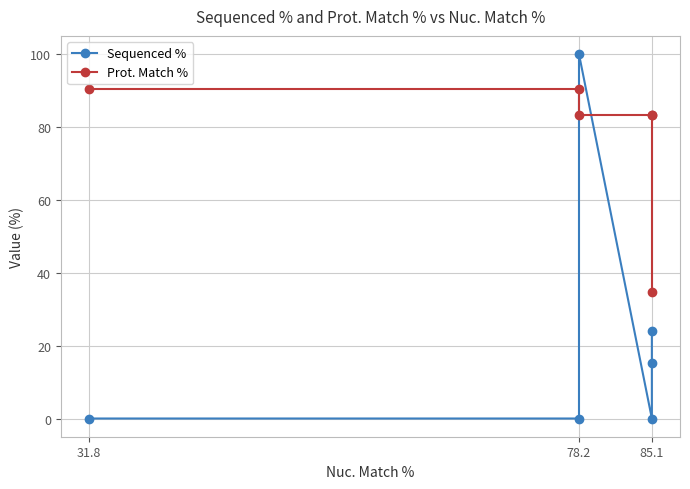

What is the label of the 5th point from the right?

78.2